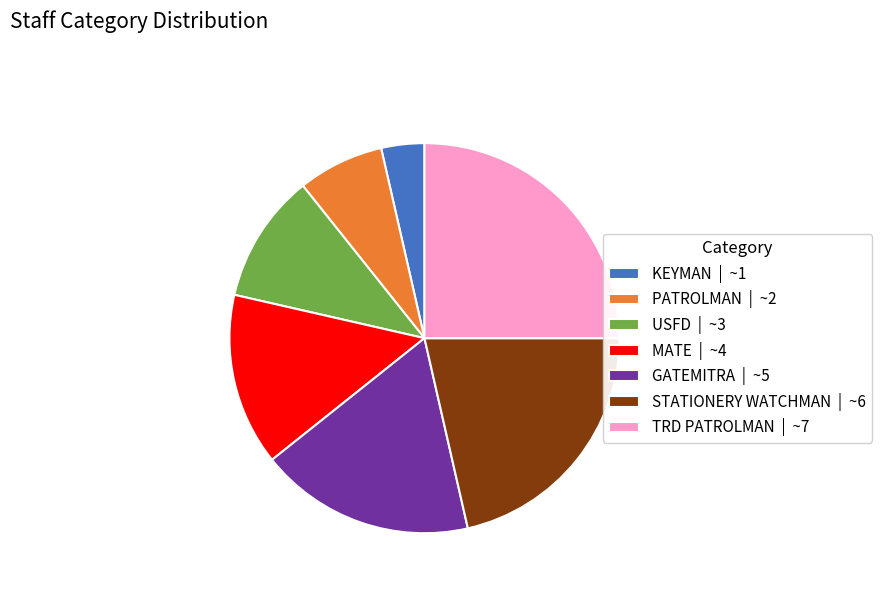

Is it true that TRD PATROLMAN | ~7 is 25% of the pie?

True